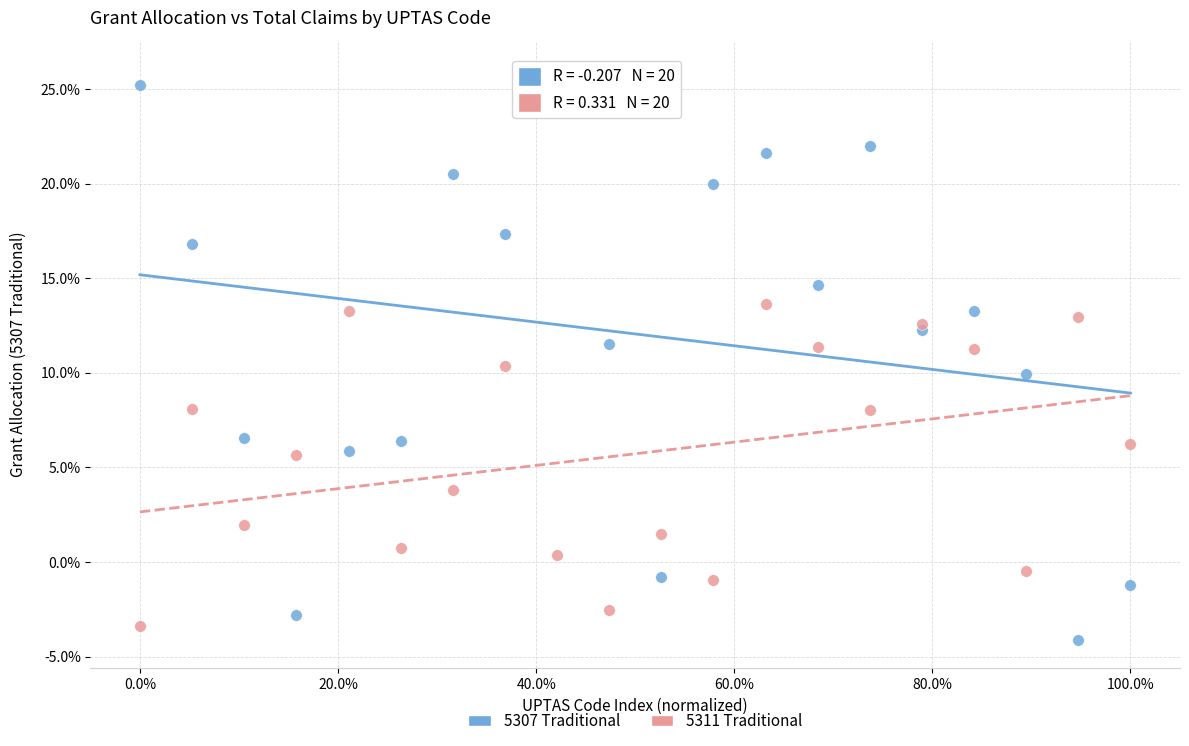

What are all the series names shown in the legend?

5307 Traditional, 5311 Traditional